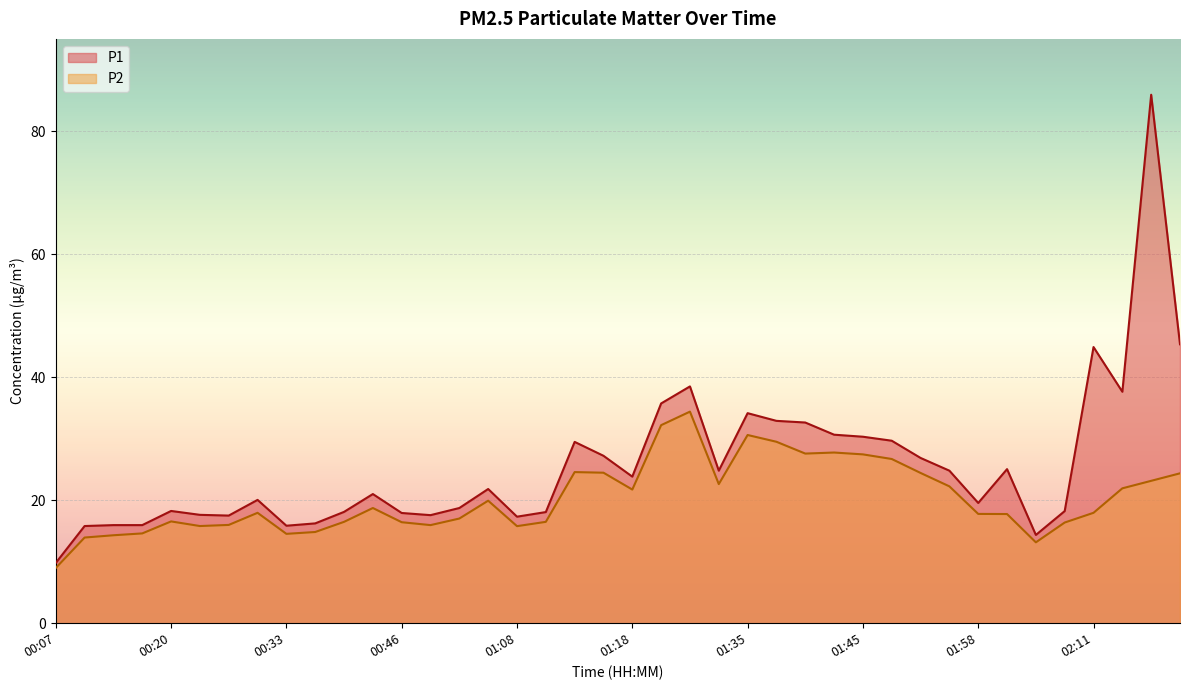

What is the difference between the second highest and minimum values in the P1 series?

35.5